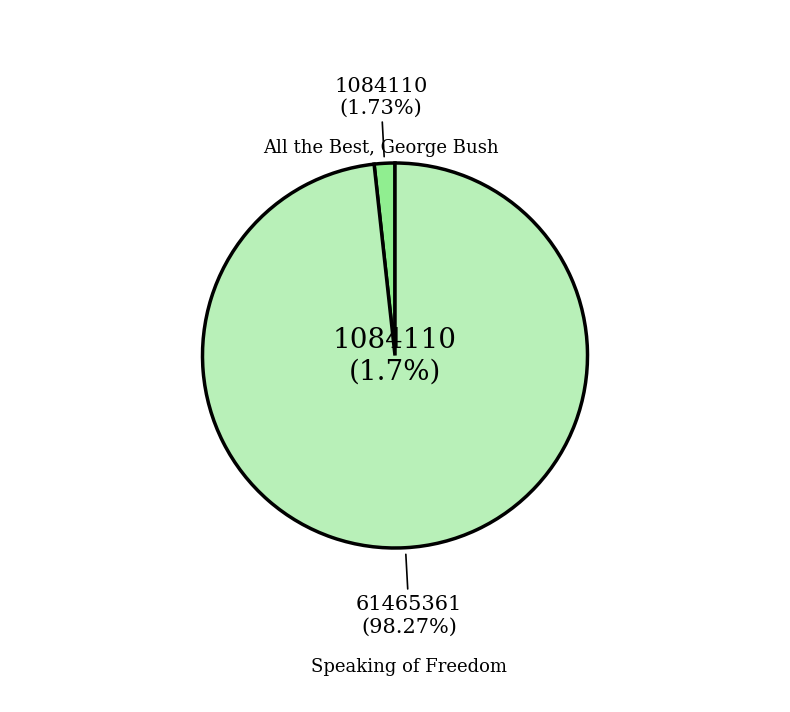

What is the total percentage of Speaking of Freedom and All the Best, George Bush?

100.0%